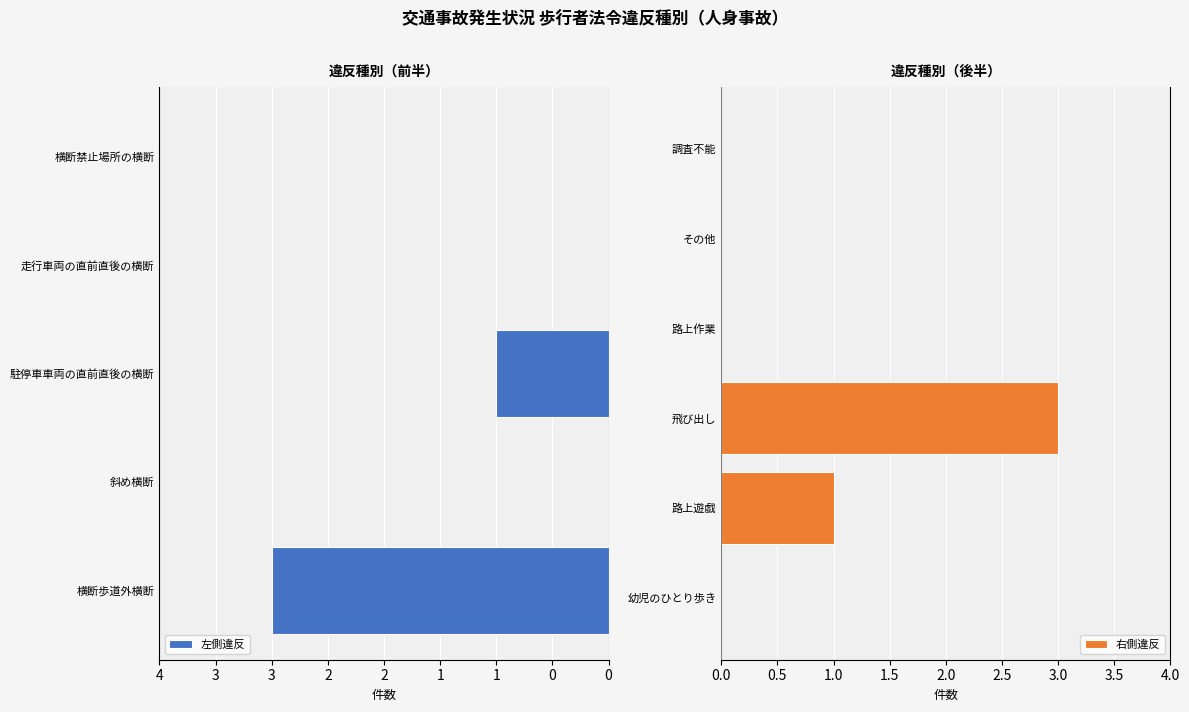

Reading left to right, what are all the values shown in this chart?

横断歩道外横断=3	斜め横断=0	駐停車車両の直前直後の横断=1	走行車両の直前直後の横断=0	横断禁止場所の横断=0	幼児のひとり歩き=0	路上遊戯=1	飛び出し=3	路上作業=0	その他=0	調査不能=0